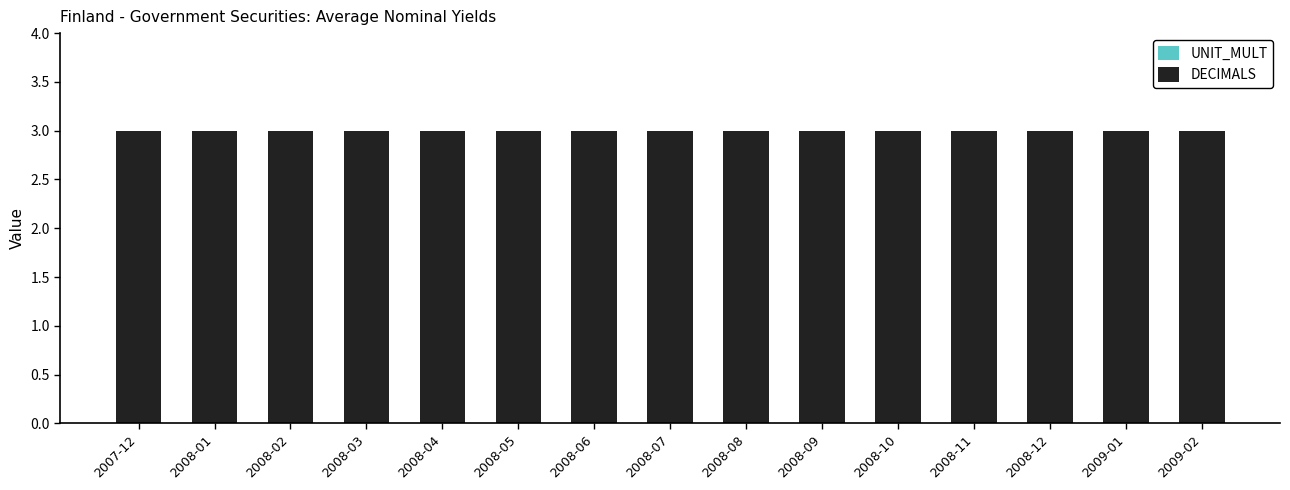

Which series has the largest range (max minus min)?

UNIT_MULT